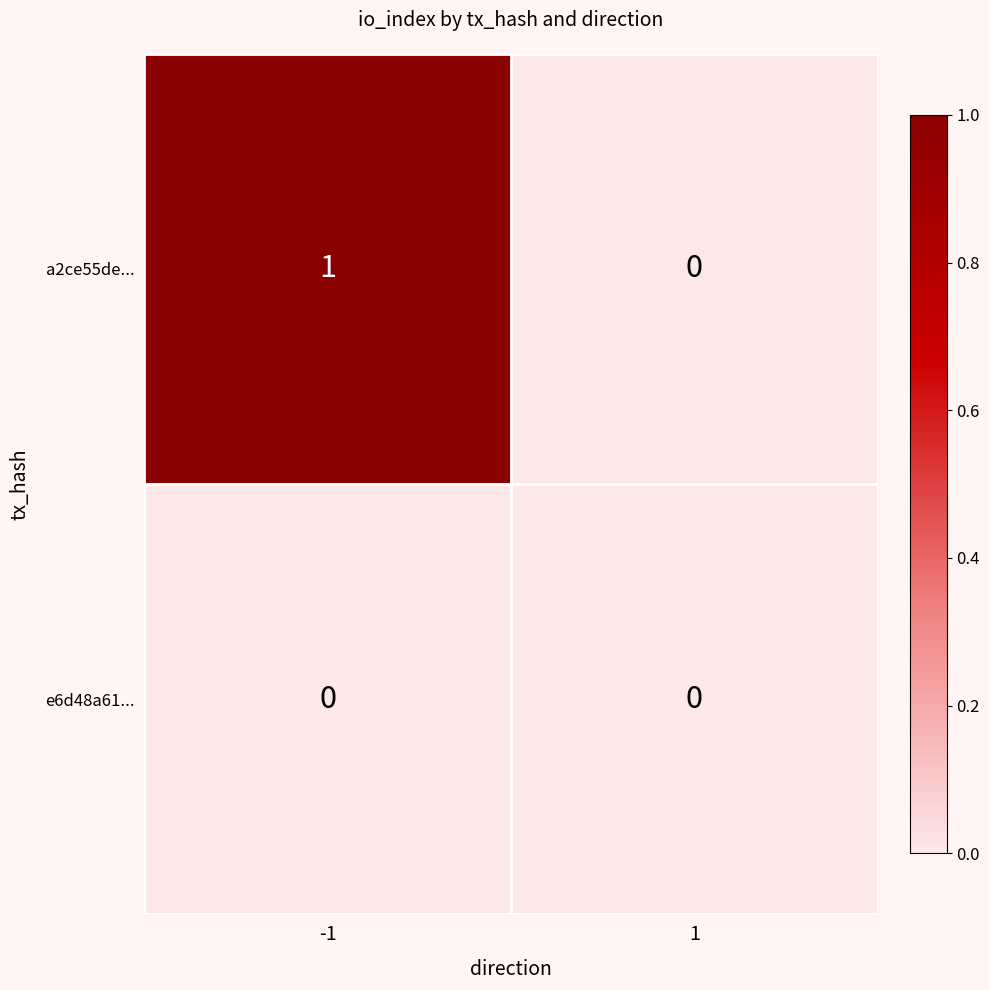

Count the number of categories in the chart.

2